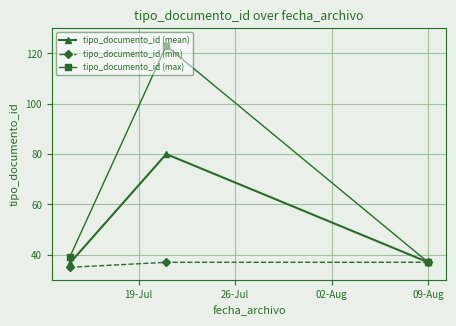

Rank the series by their average value, from highest to lowest.

tipo_documento_id (max), tipo_documento_id (mean), tipo_documento_id (min)